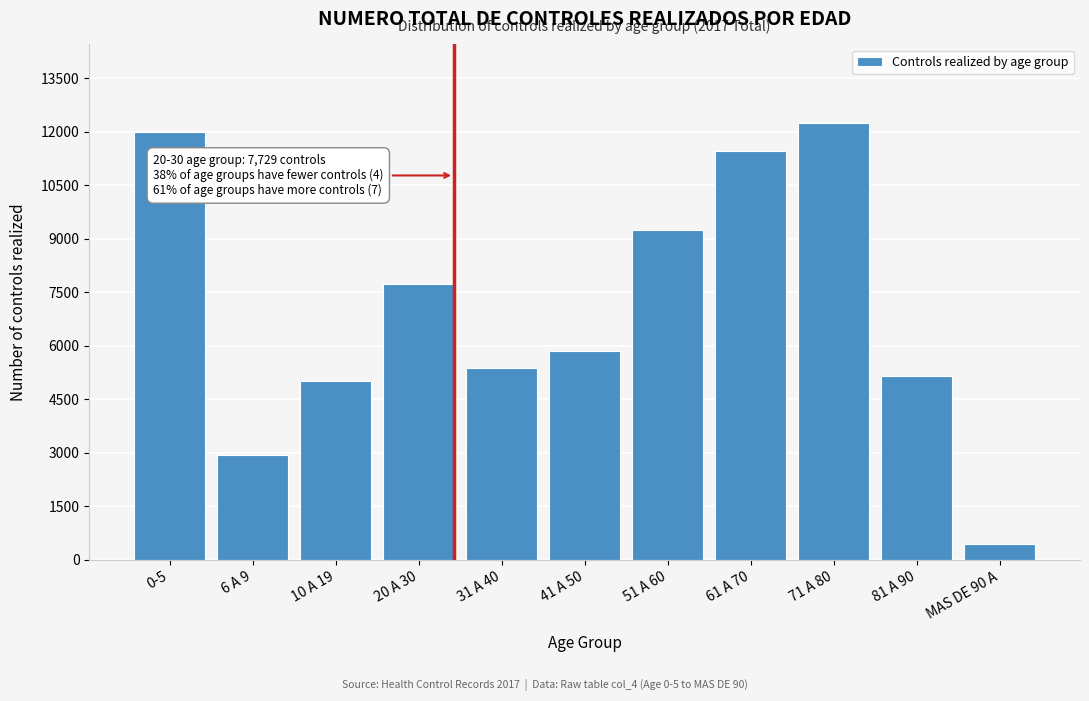

Reading left to right, list all the values displayed in this chart.

0-5=11982	6 A 9=2934	10 A 19=5017	20 A 30=7729	31 A 40=5363	41 A 50=5859	51 A 60=9237	61 A 70=11469	71 A 80=12241	81 A 90=5158	MAS DE 90 A=437